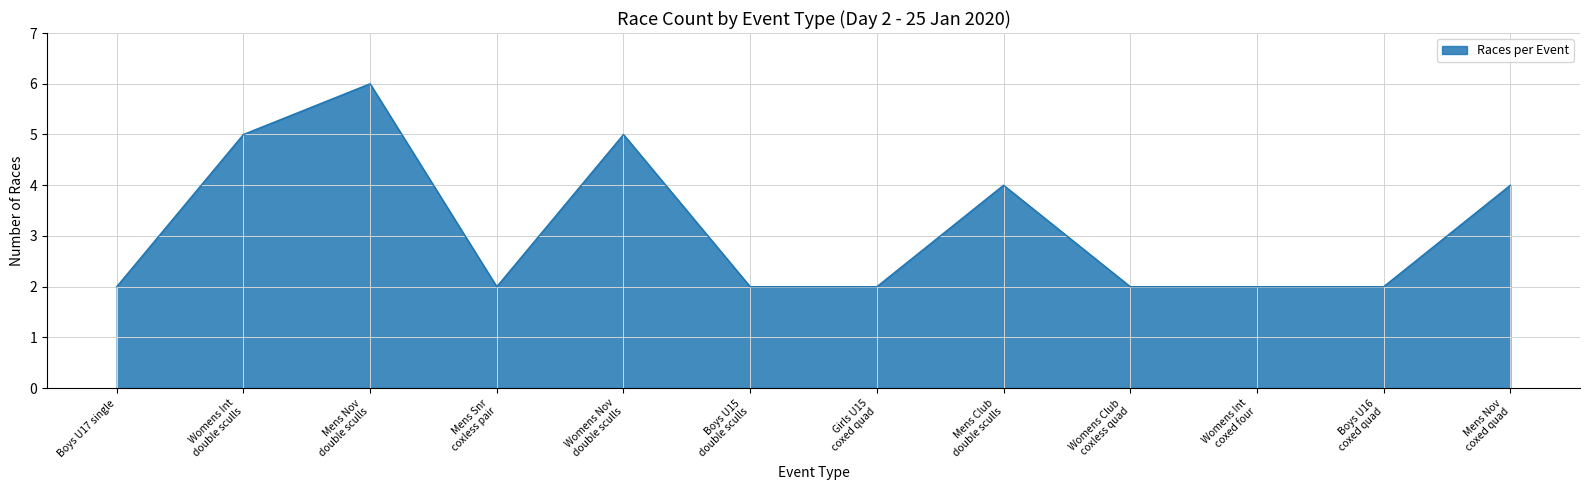

True or false: the data shows 0 at Boys U17 single.

False